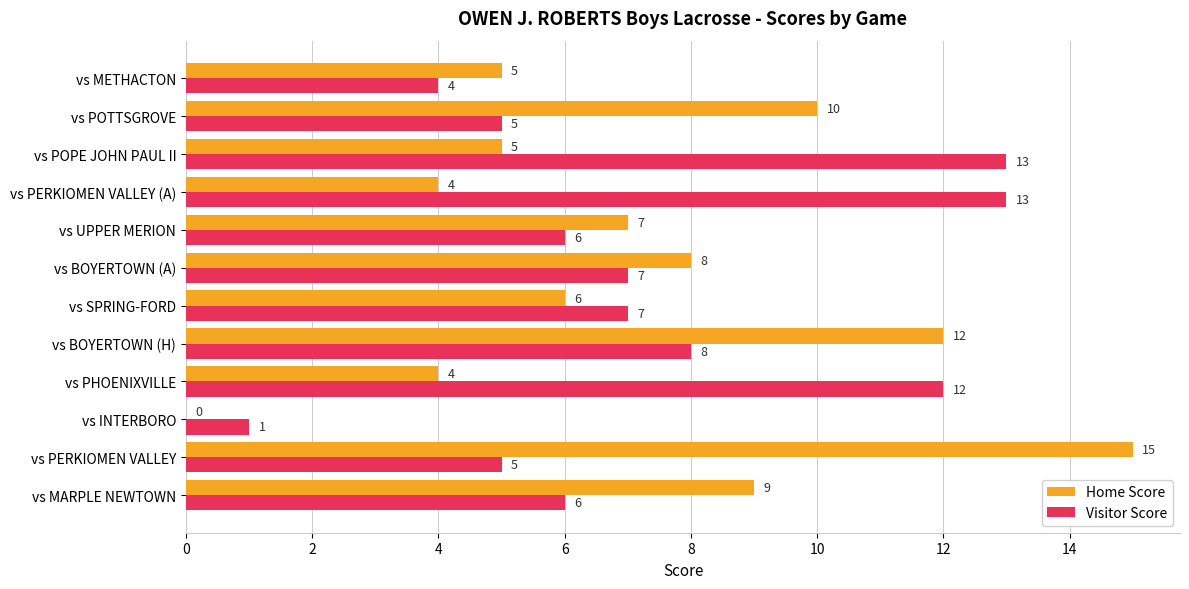

Between vs INTERBORO and vs UPPER MERION, which series saw the biggest shift?

Home Score